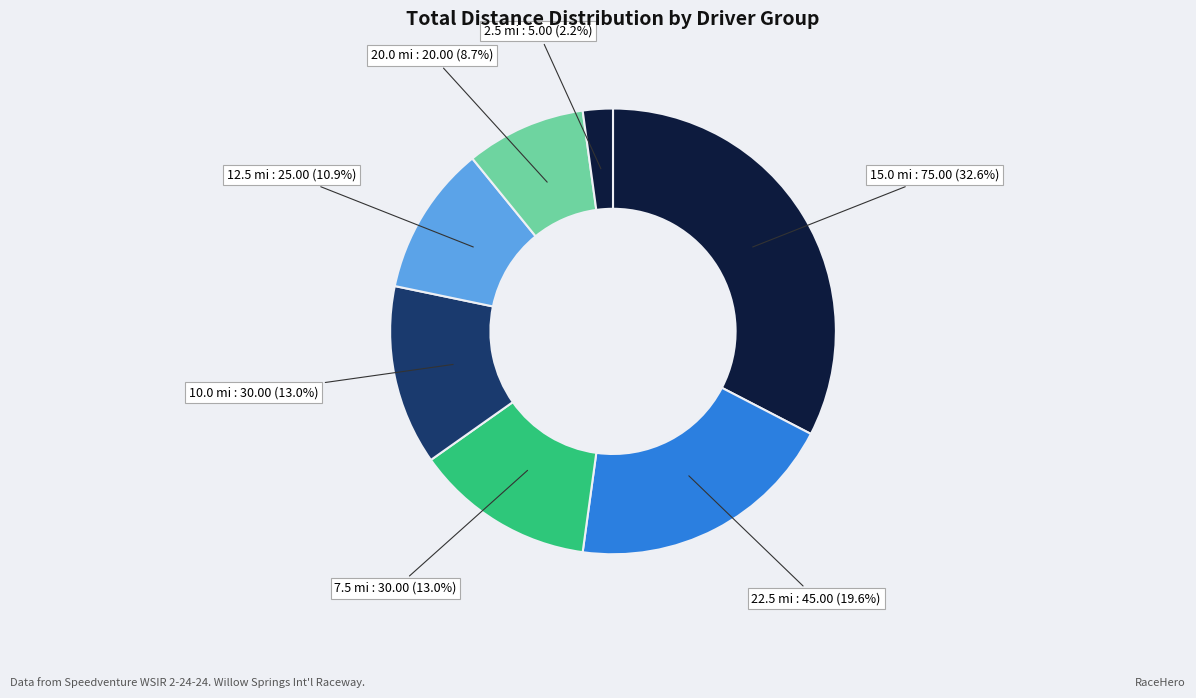

Is there a majority slice in this chart?

No